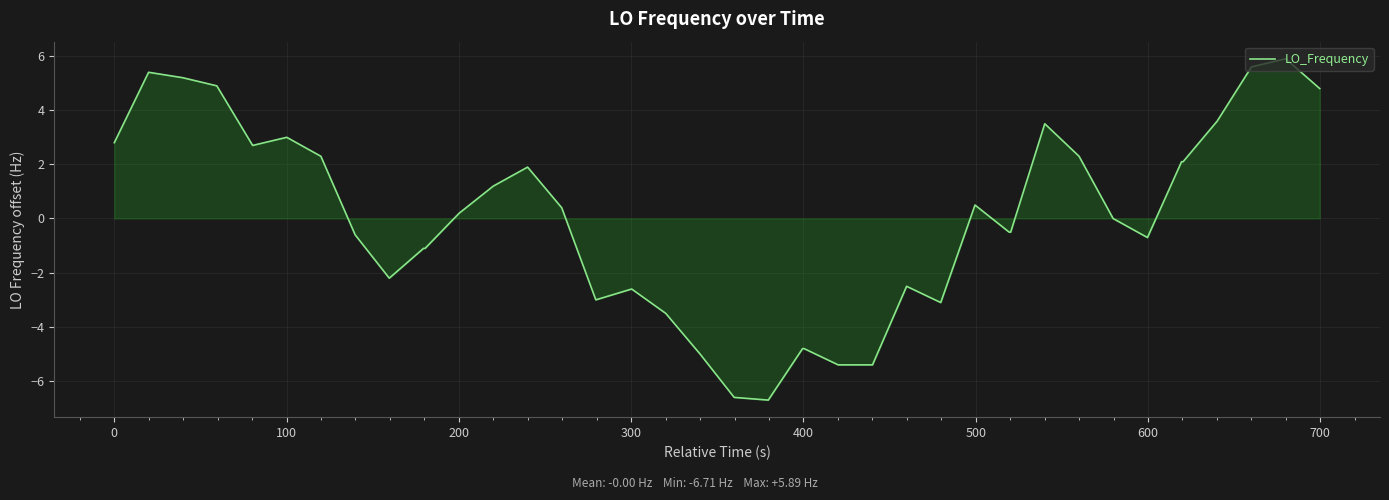

What is the difference between the maximum and minimum values?

12.6